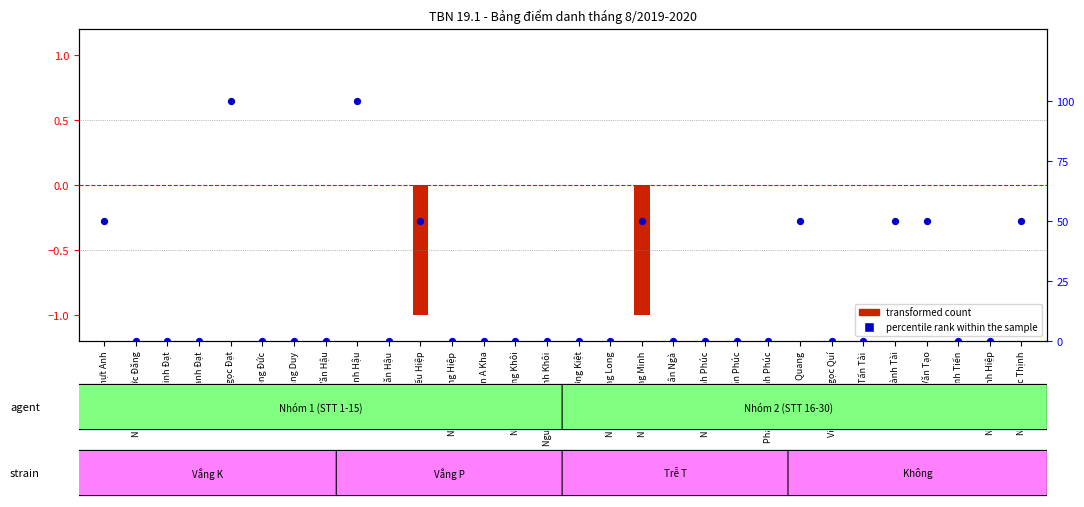

What are all the series names shown in the legend?

transformed count, percentile rank within the sample